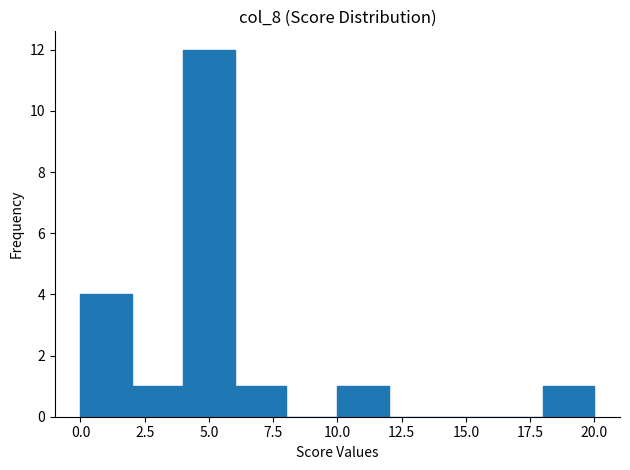

Reading left to right, list every bar in this chart as the range it spans on the x-axis followed by its height. The values are not printed on the chart, so give them approximately, as read against the axis.

0 to 2: 4
2 to 4: 1
4 to 6: 12
6 to 8: 1
8 to 10: 0
10 to 12: 1
12 to 14: 0
14 to 16: 0
16 to 18: 0
18 to 20: 1